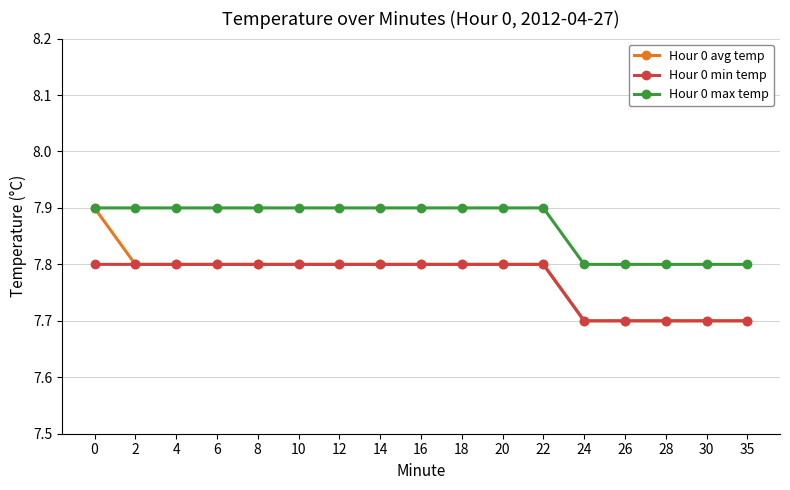

Count the Hour 0 min temp values in the range 7 to 8.

17